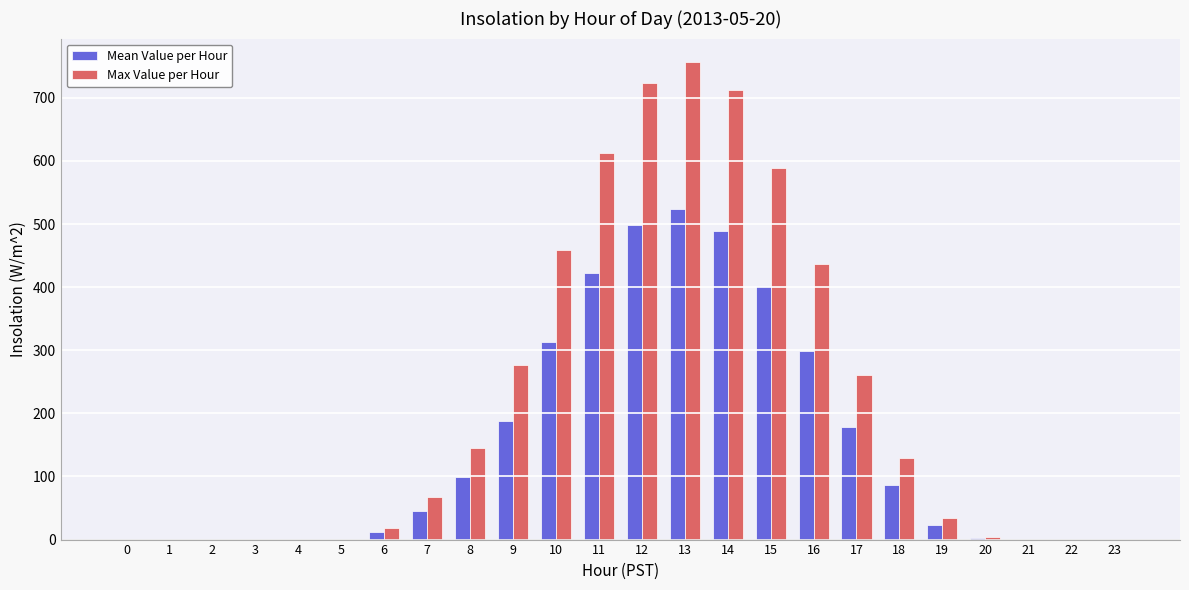

What is the sum of all Max Value per Hour values?

5225.9